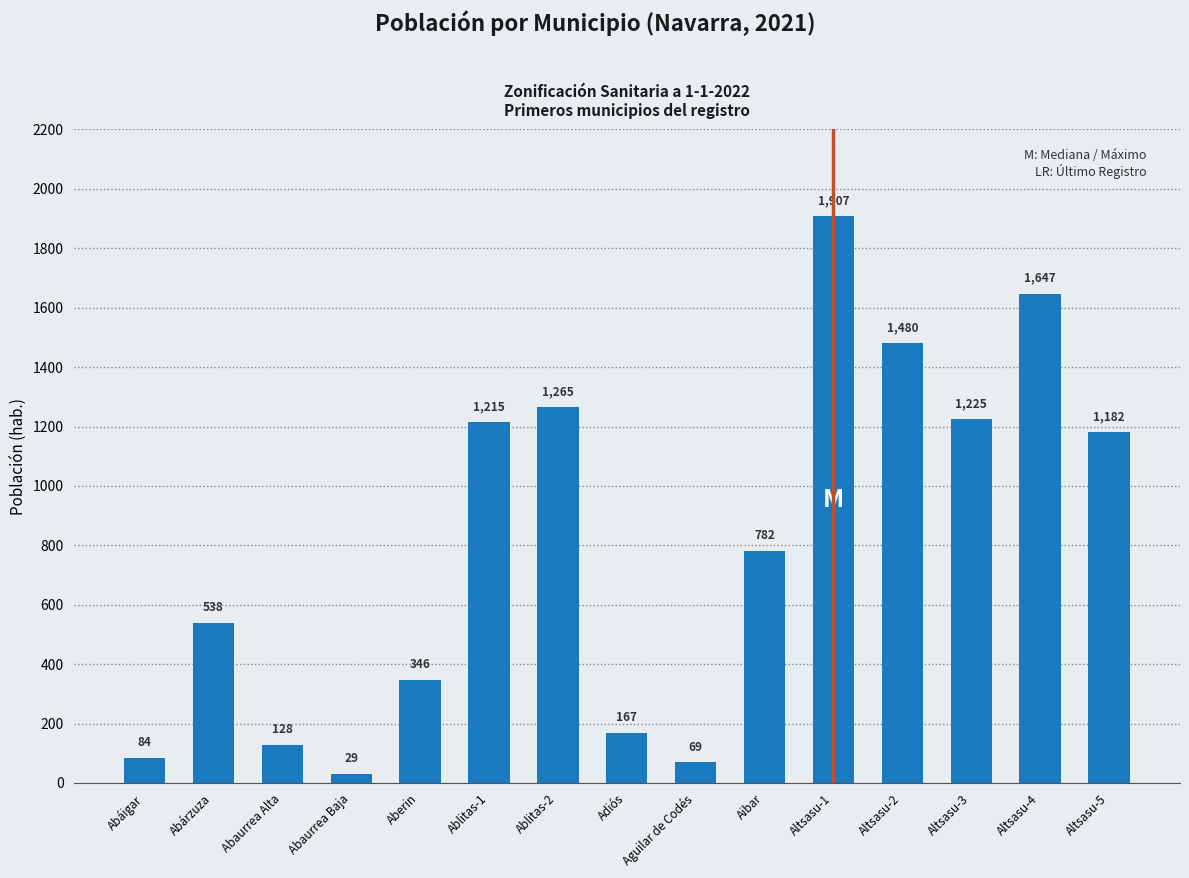

Which category has the lowest value across all series?

Abaurrea Baja